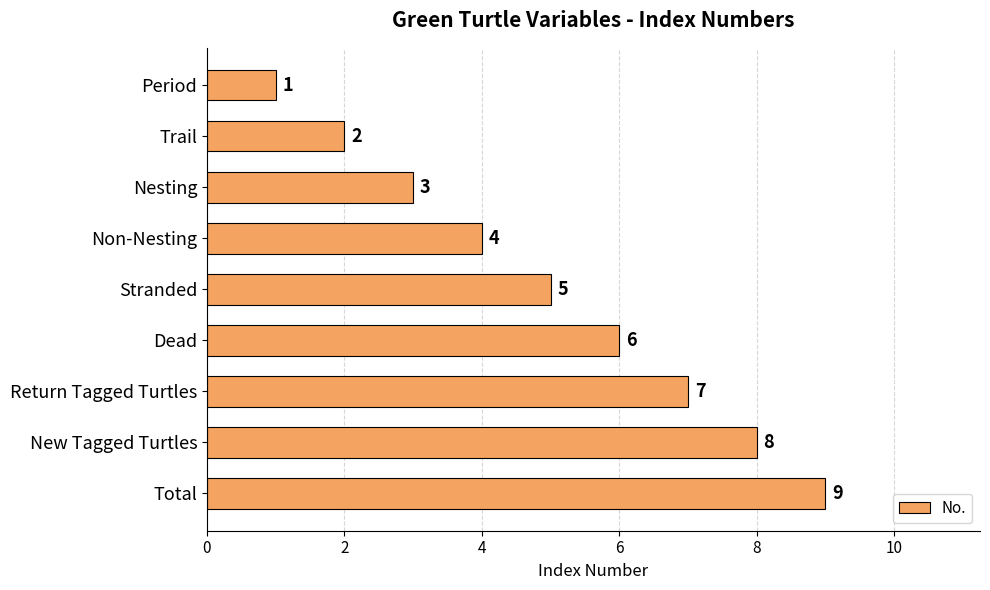

List the labels in order of value, largest first.

Total, New Tagged Turtles, Return Tagged Turtles, Dead, Stranded, Non-Nesting, Nesting, Trail, Period